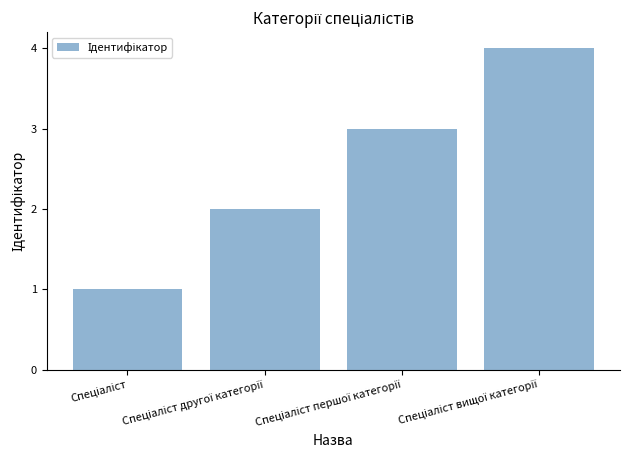

What is the sum of all values?

10